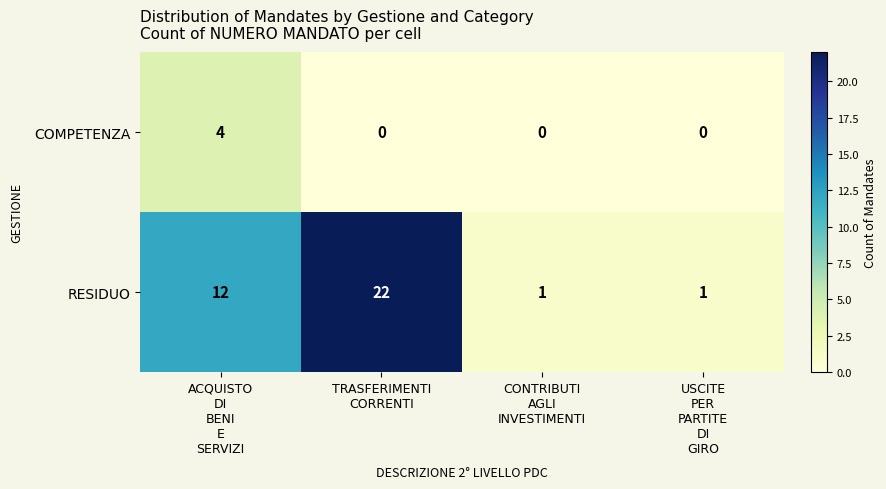

What is the total value across all series at USCITE
PER
PARTITE
DI
GIRO?

1